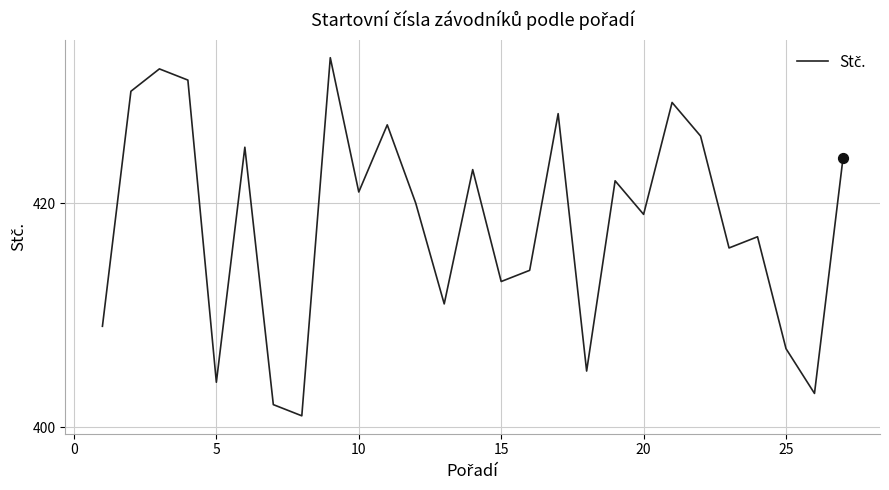

What is the minimum value shown in the chart?

401